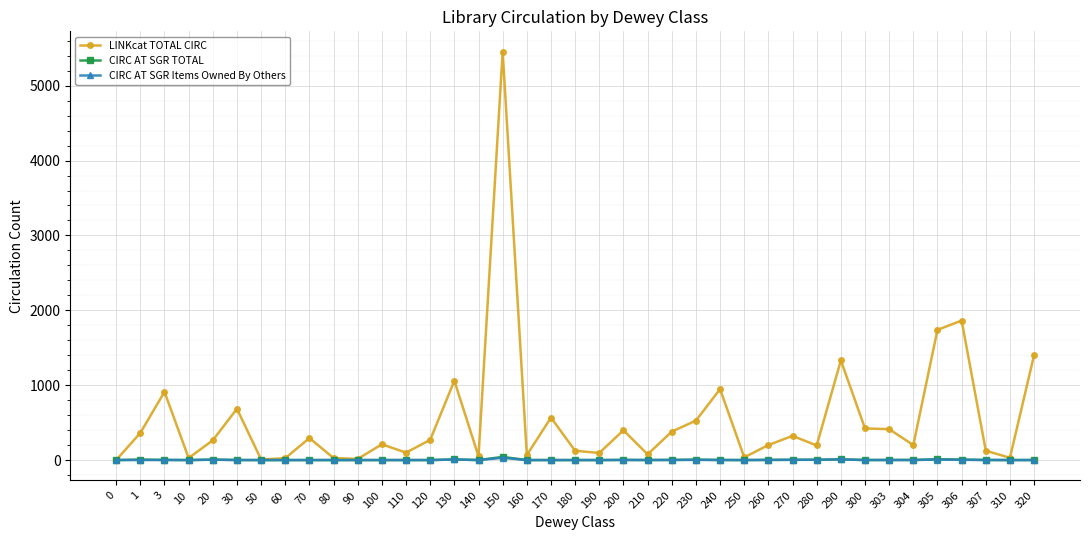

What is the total value across all series at 180?

124